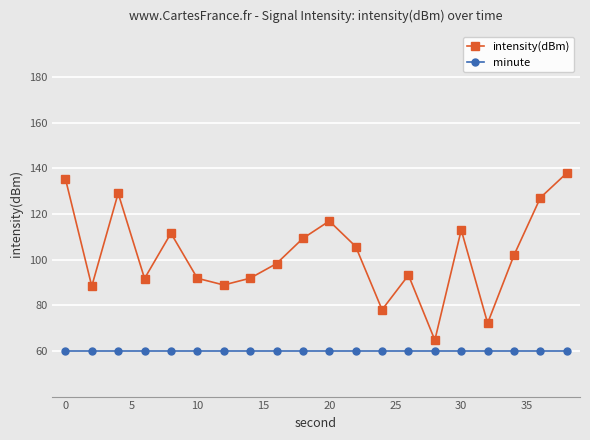

True or false: intensity(dBm) and minute intersect in this chart.

False